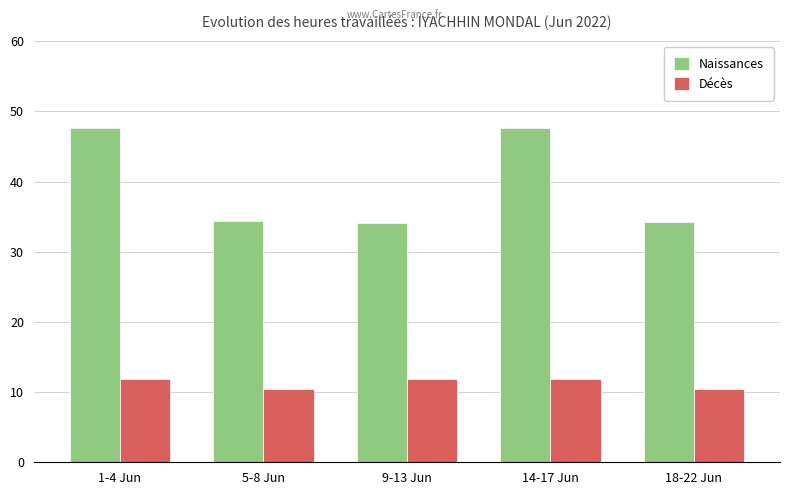

What is the difference between the maximum and minimum values in the Naissances series?

13.6